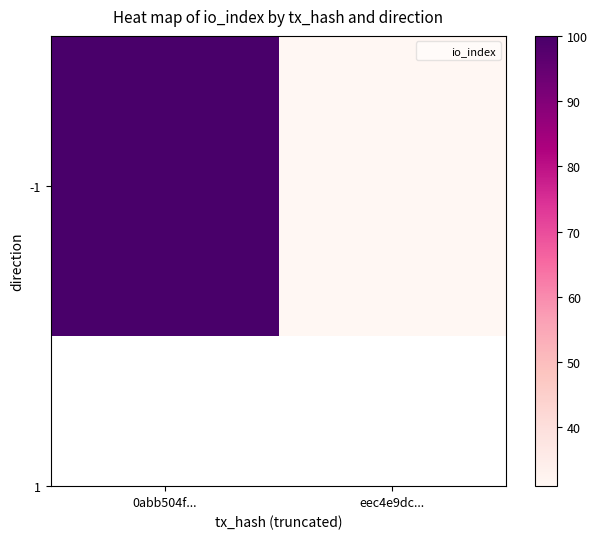

Reading right to left, transcribe all the data shown in this chart.

eec4e9dc...=31	0abb504f...=100